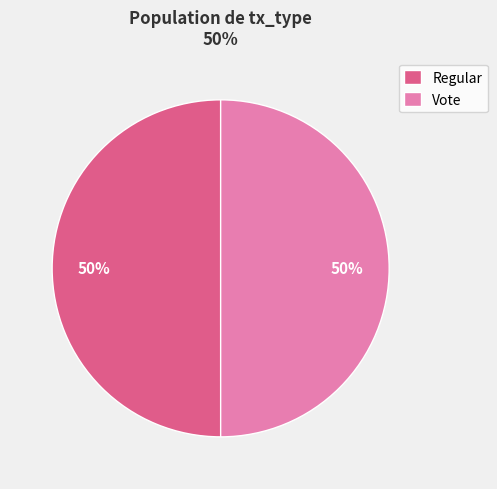

How many segments does this pie chart have?

2